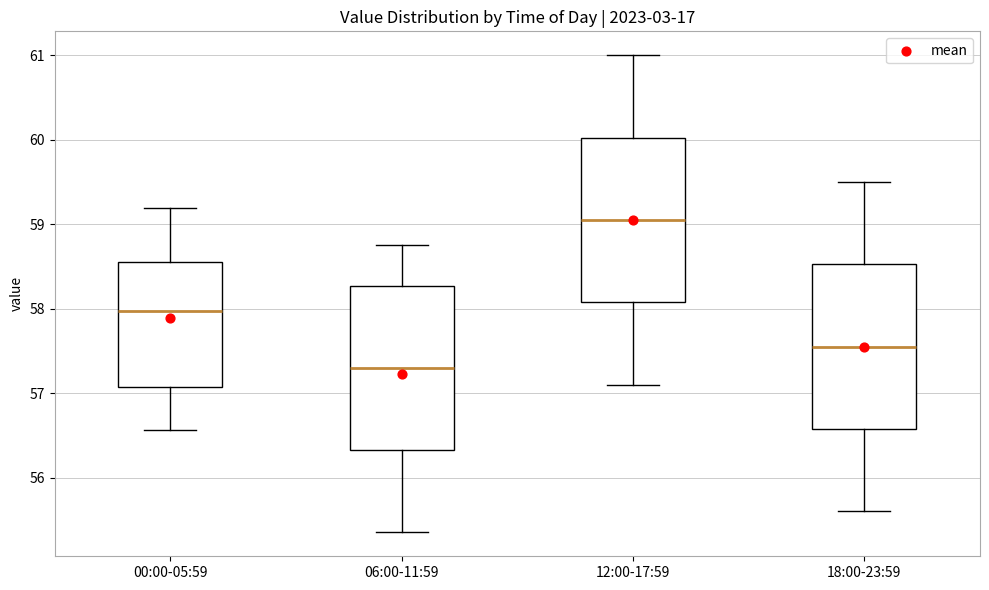

Where is the upper edge of the box for 00:00-05:59 on the y-axis? The values are not printed on the chart, so give them approximately, as read against the axis.

58.6